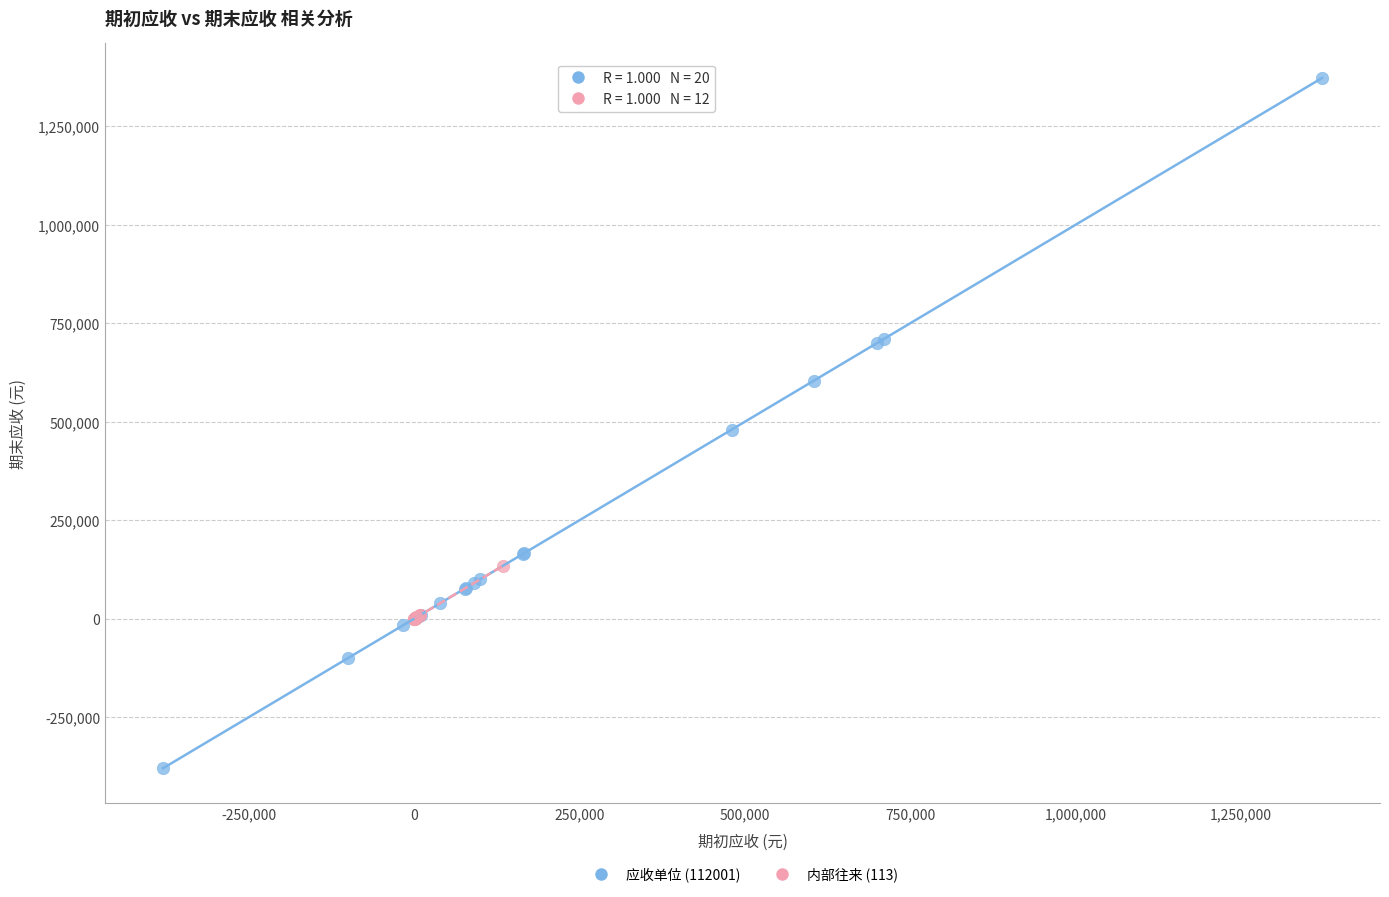

Which series reaches the maximum Y coordinate?

应收单位 (112001)